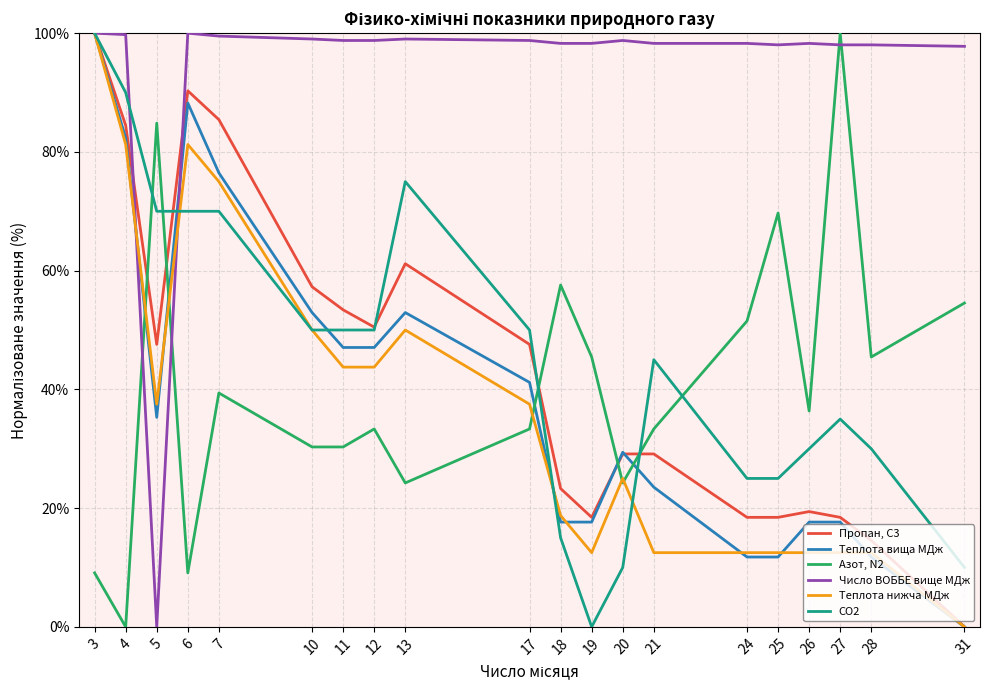

True or false: Пропан, С3 has a value of 100.0 at 3.

True